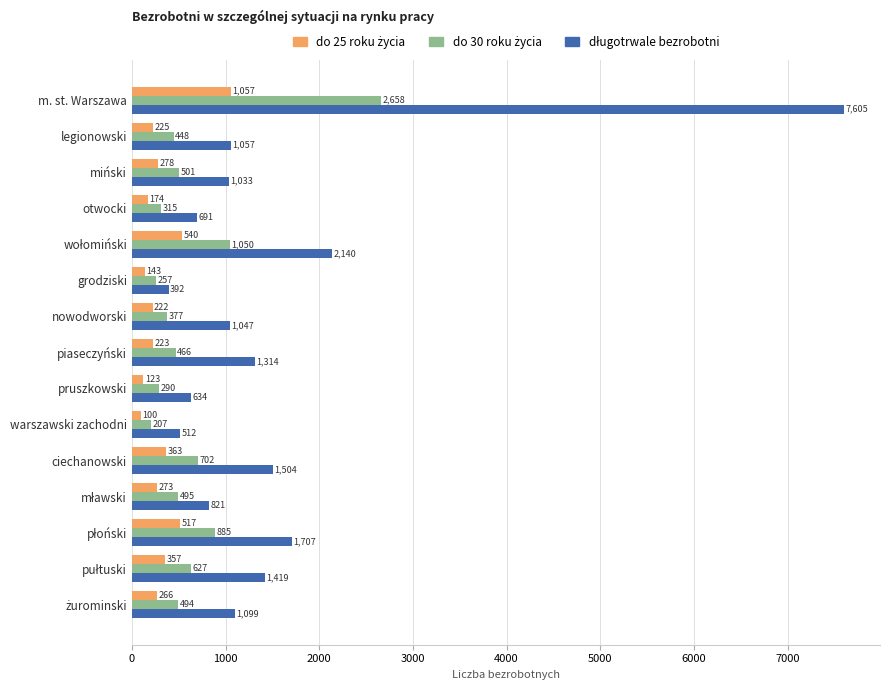

What is the total value across all series at grodziski?

792